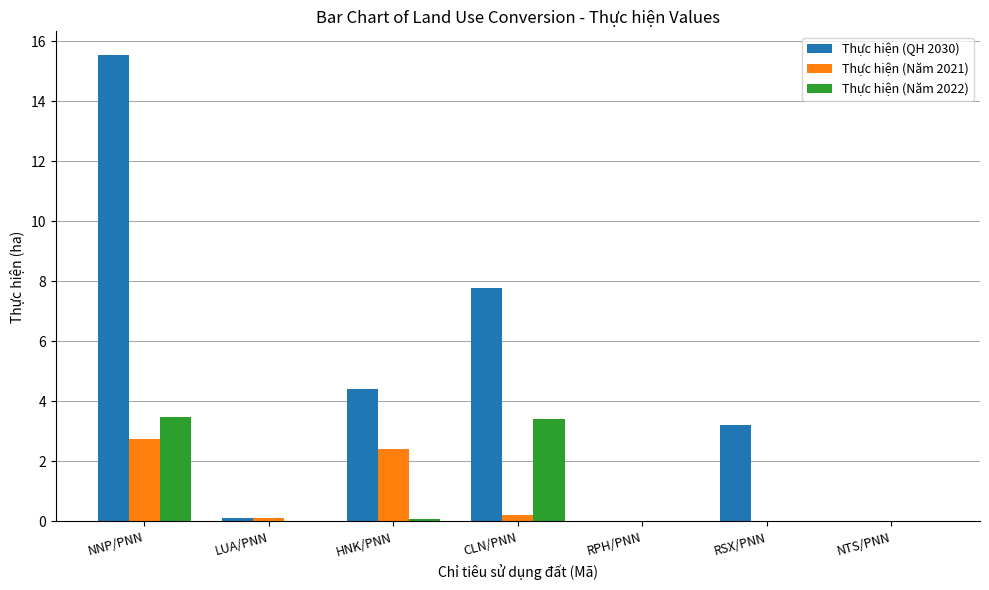

What are all the series names shown in the legend?

Thực hiện (QH 2030), Thực hiện (Năm 2021), Thực hiện (Năm 2022)